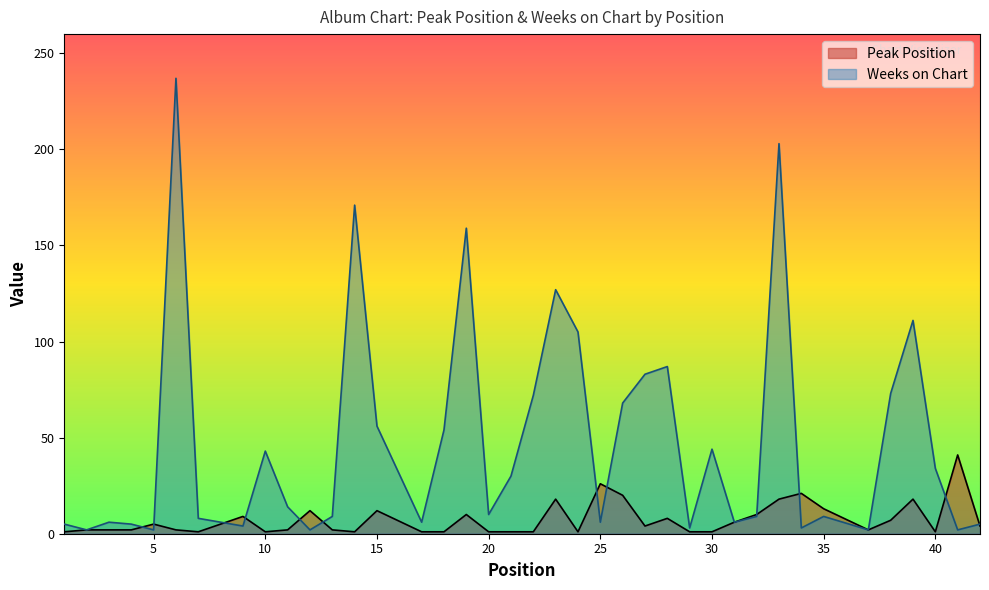

What is the total value across all series at 17?

7